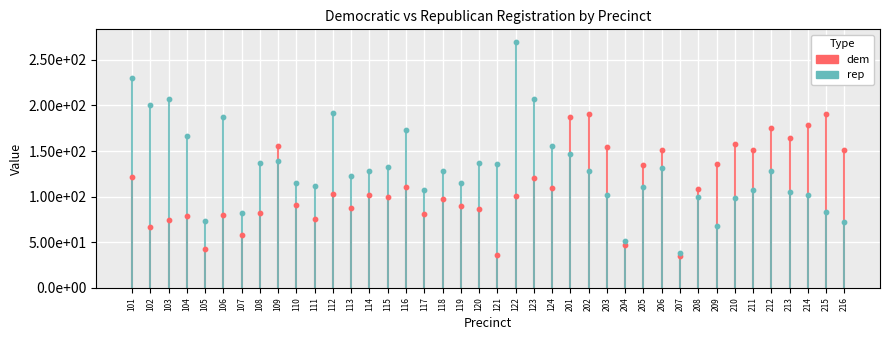

What are all the series names shown in the legend?

dem, rep